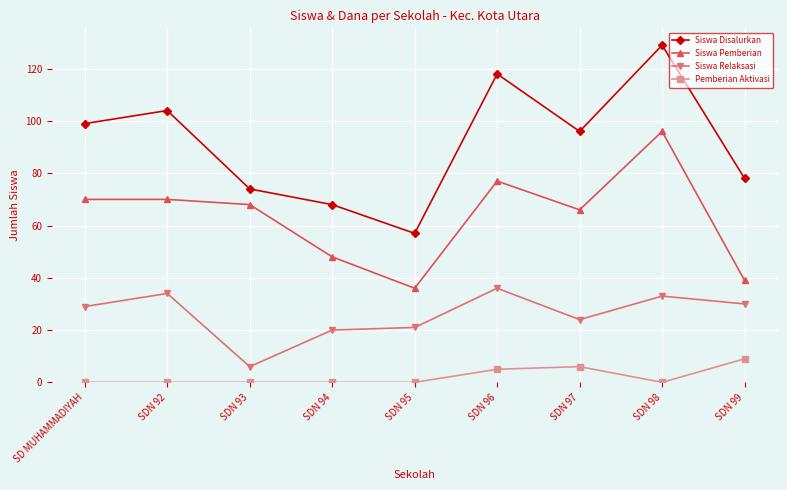

True or false: Siswa Relaksasi has a value of 30 at SDN 99.

True